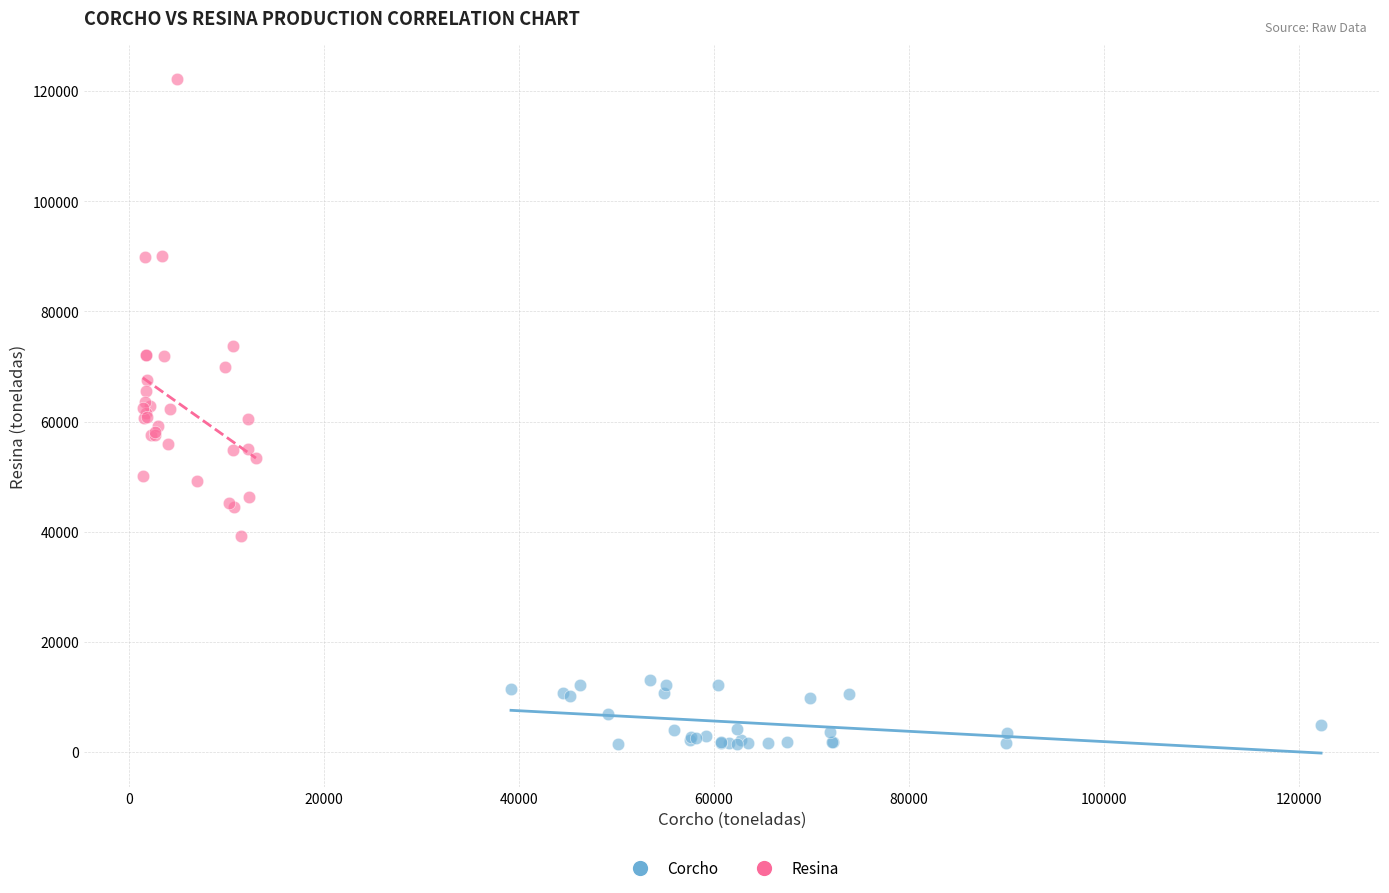

What are all the series names shown in the legend?

Corcho, Resina